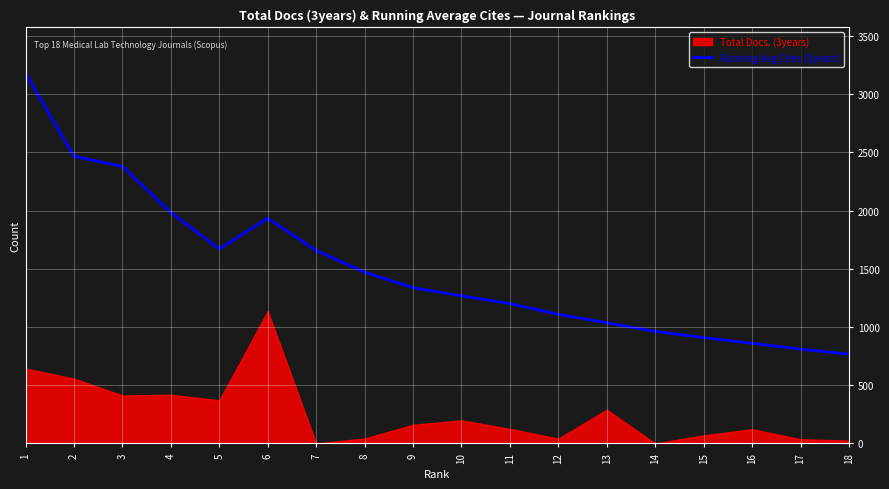

How many data points does each series have?

18